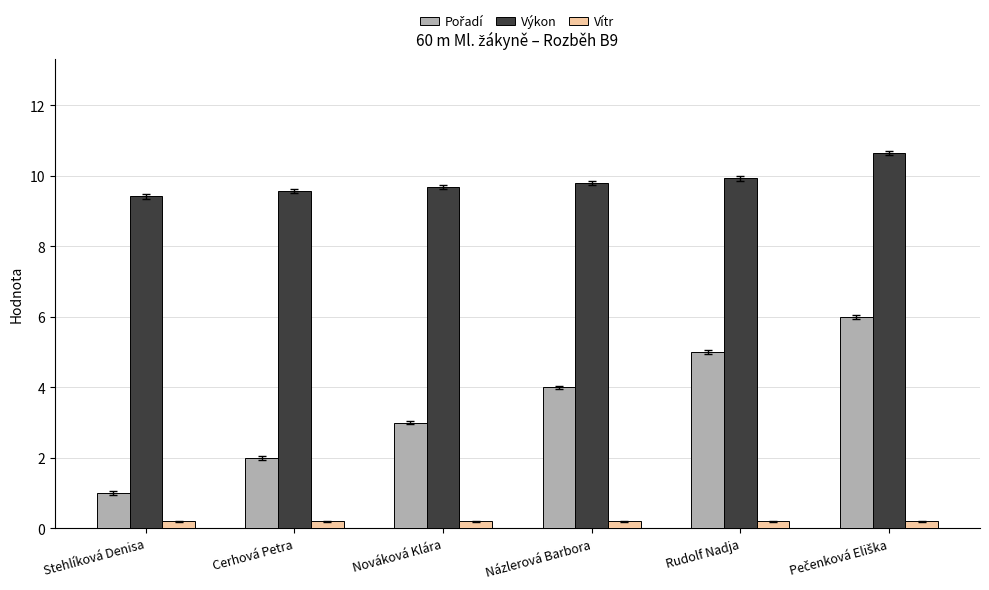

Which series has the largest total across all categories?

Výkon